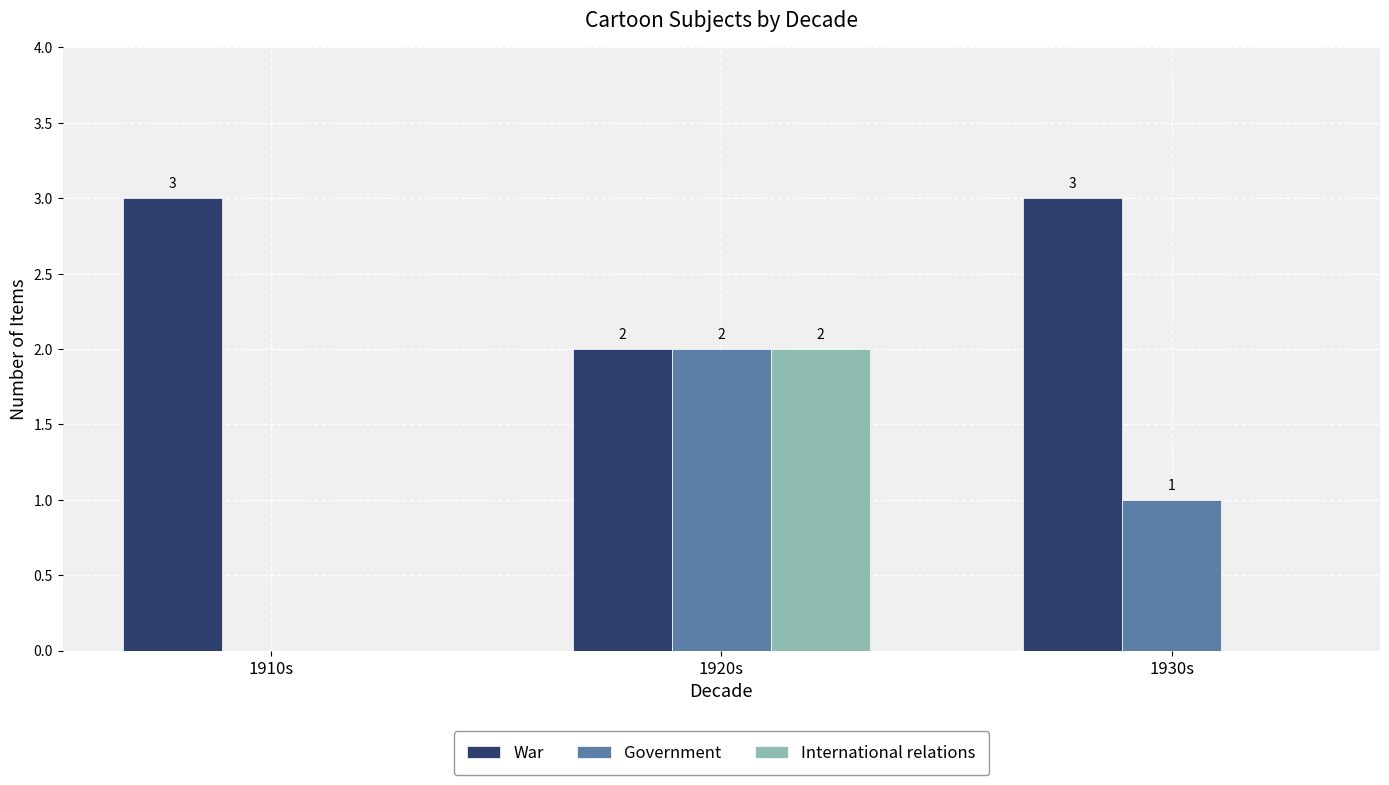

How many values in Government are above zero?

2